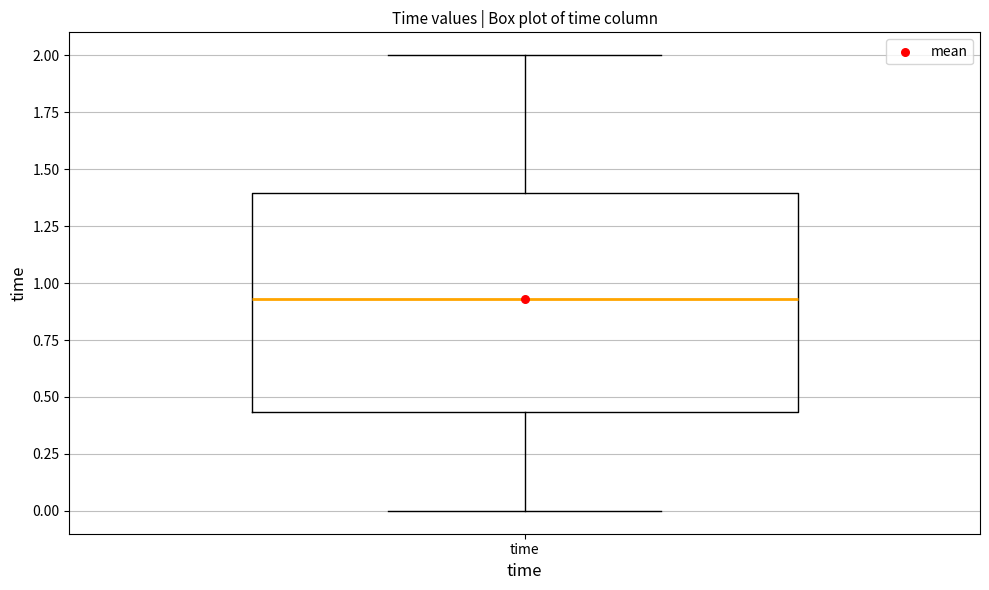

Where does the upper whisker of the box for time end on the y-axis? The values are not printed on the chart, so give them approximately, as read against the axis.

2.00